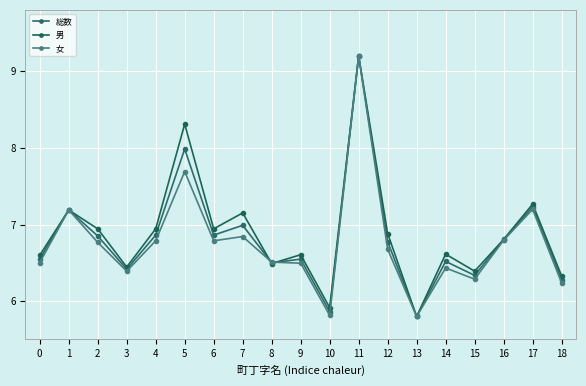

At which label is 総数 closest to 7?

7